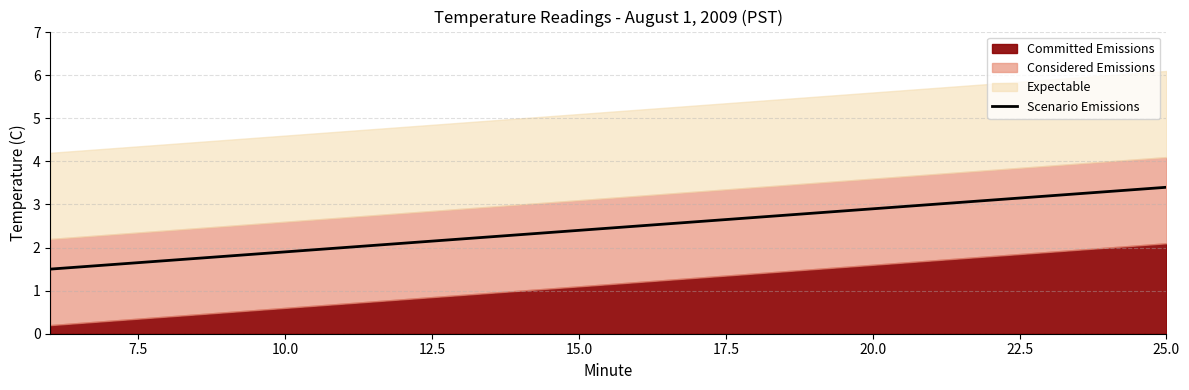

What is the maximum value for Scenario Emissions?

3.4